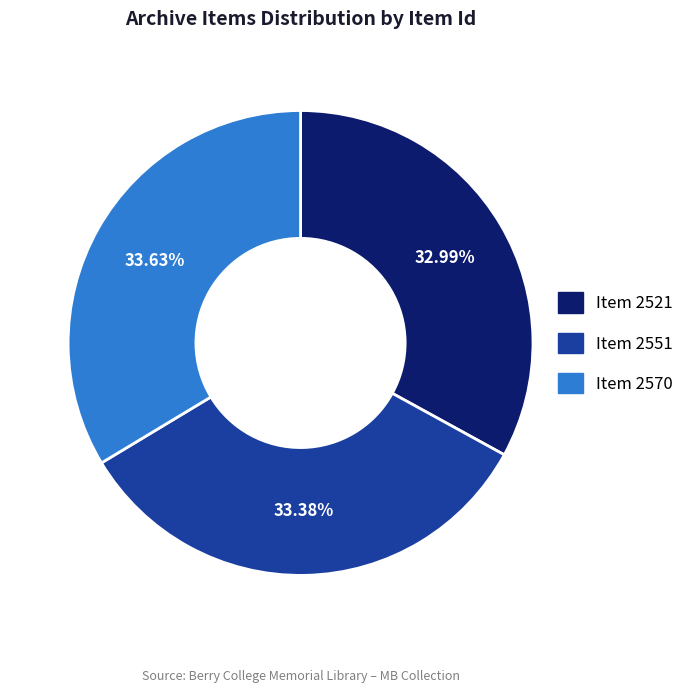

To the nearest percent, what is the combined percentage of Item 2570 and Item 2521?

67%